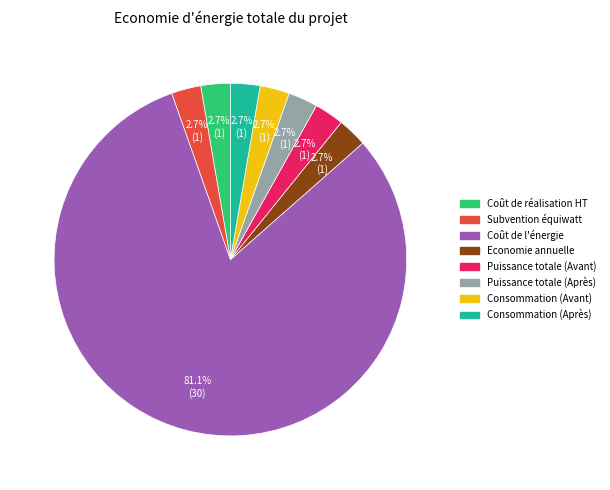

To the nearest percent, what is the difference between the largest and smallest slice percentages?

78%